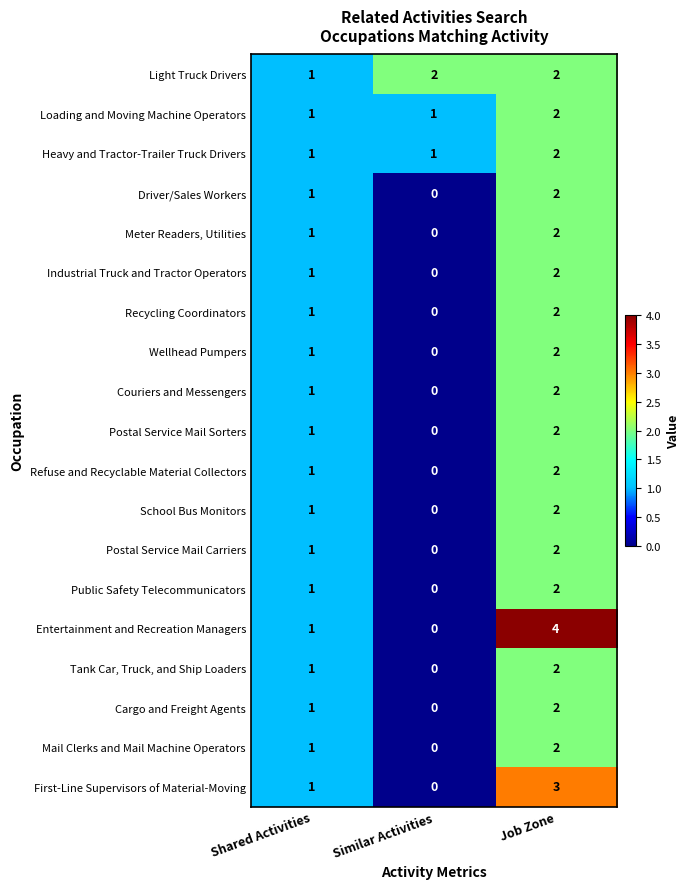

Is it true that First-Line Supervisors of Material-Moving equals 1 at Job Zone?

False